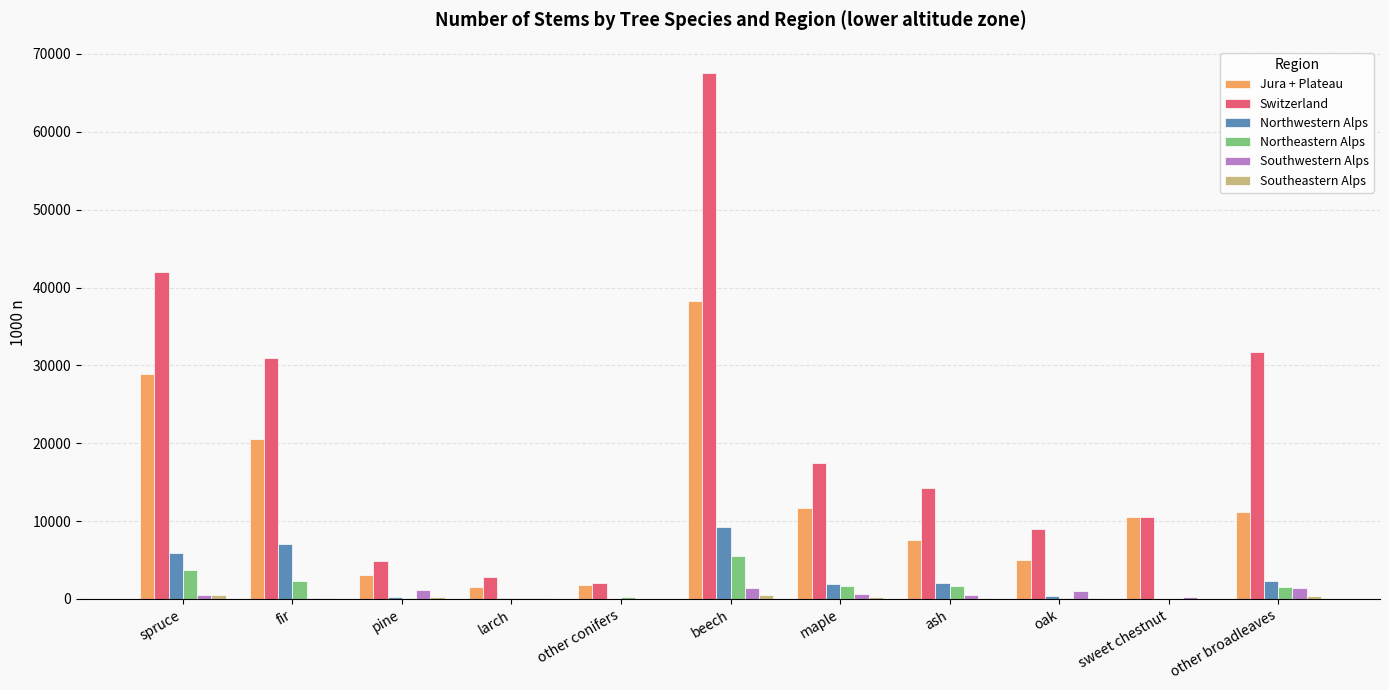

The value of Jura + Plateau at beech is 38256. True or false?

True